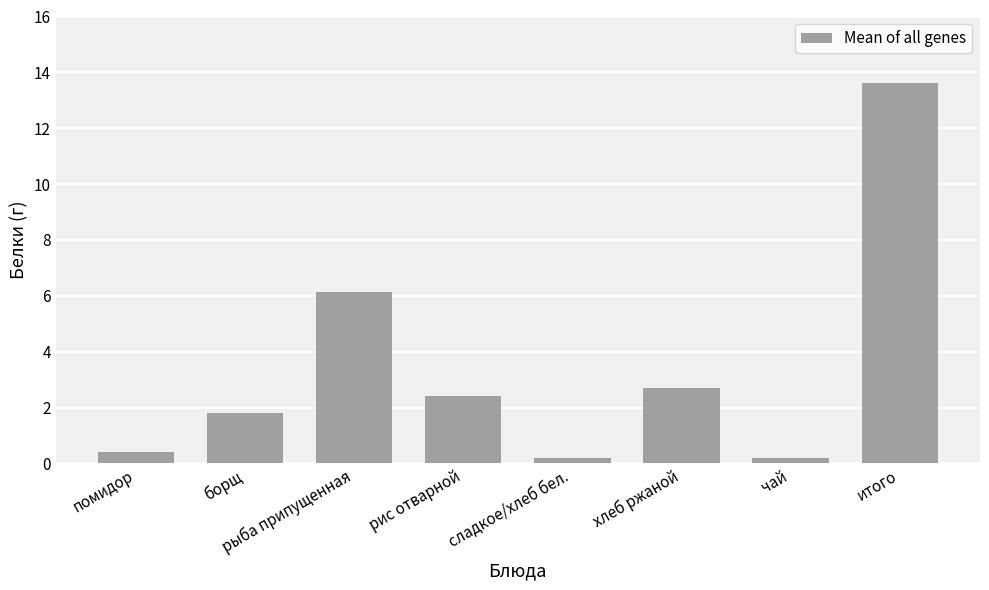

True or false: the data shows 1.0 at борщ.

False